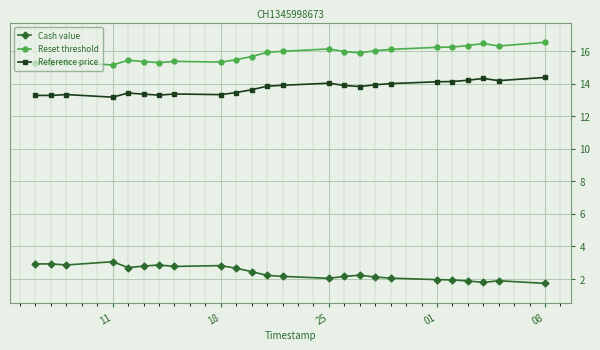

True or false: Cash value and Reference price cross at least once.

False